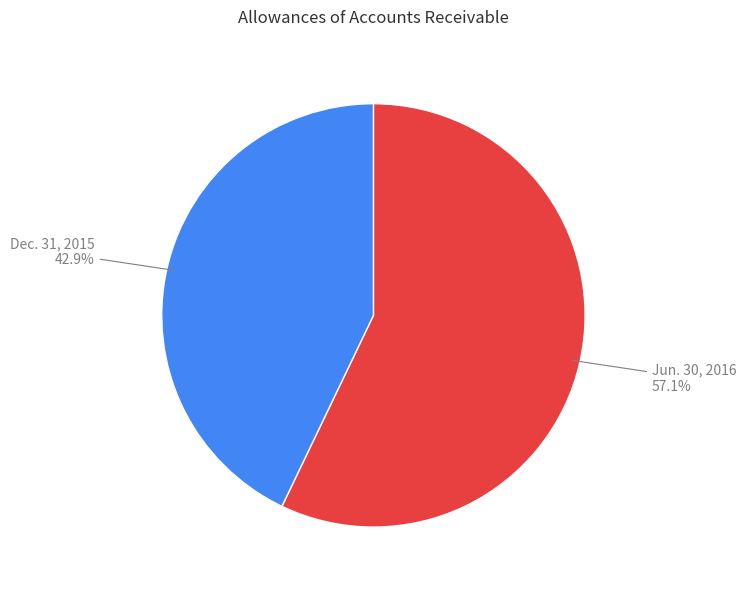

How many segments does this pie chart have?

2